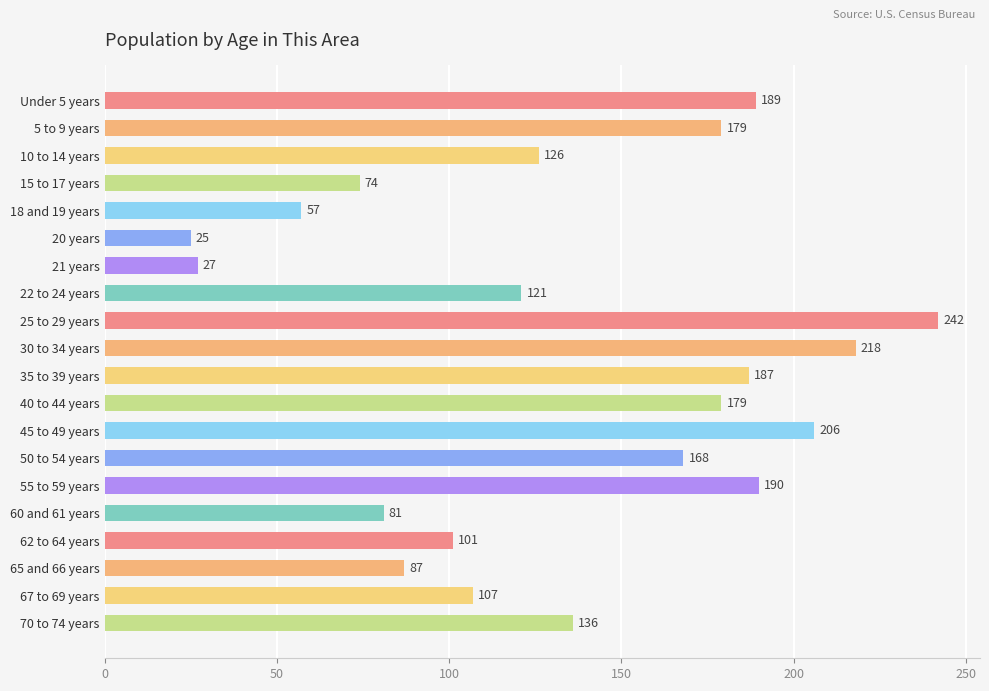

How many data points are less than 136?

10